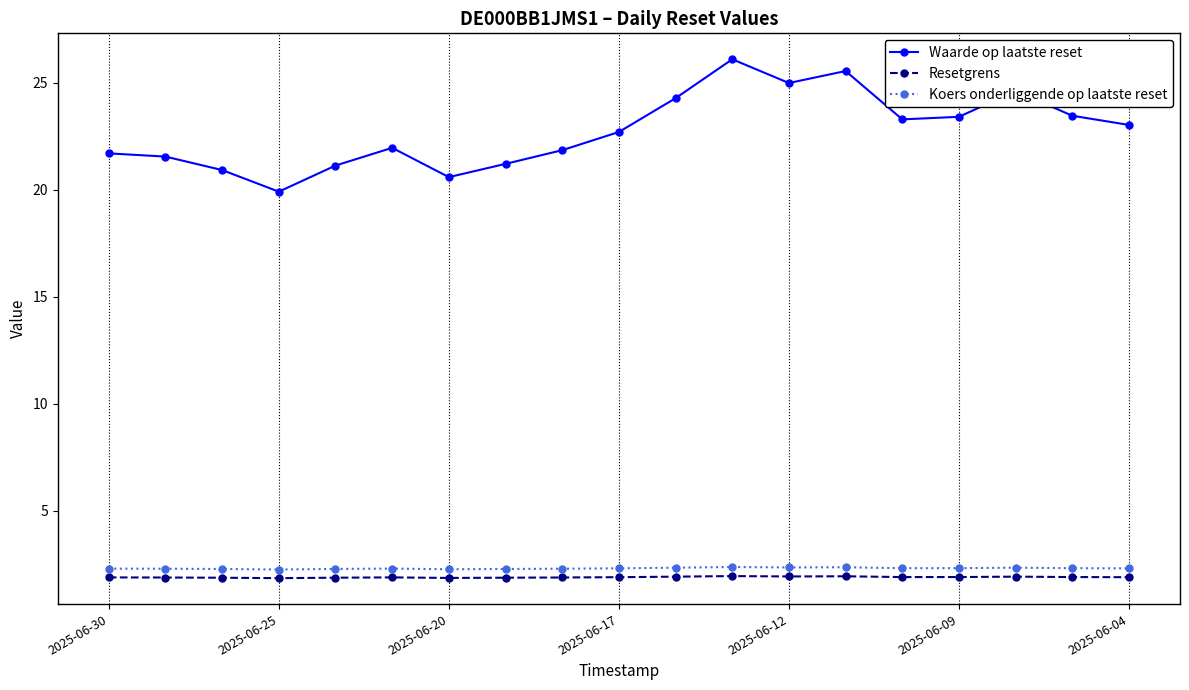

What is the difference between the second highest and minimum values in the Waarde op laatste reset series?

5.6